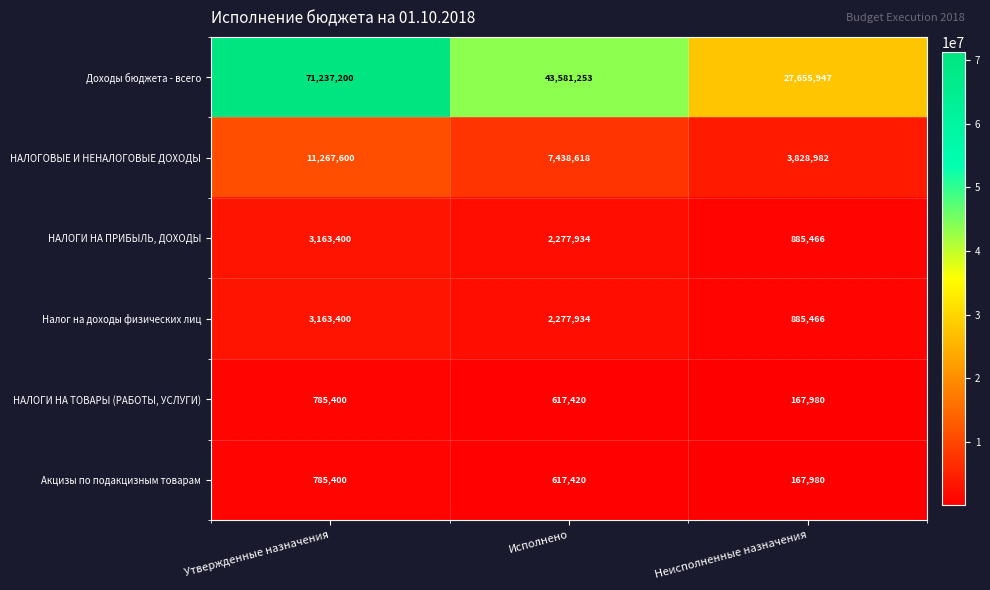

What is the total value across all series at Исполнено?

56810579